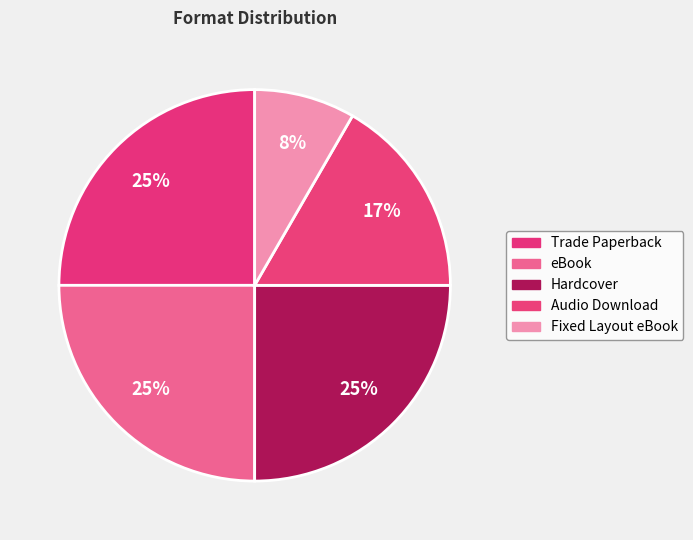

Which slice is the largest?

Trade Paperback